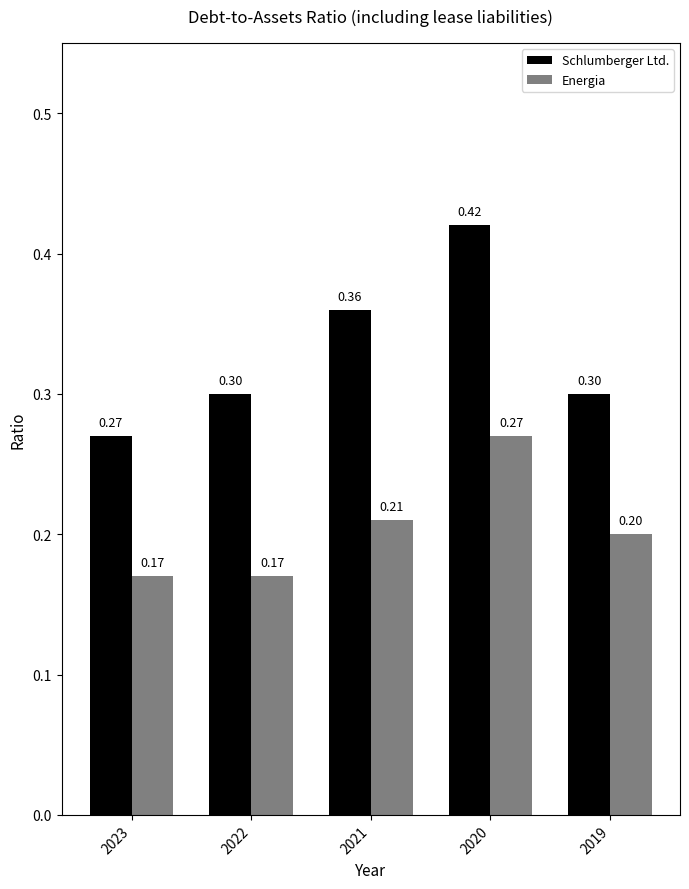

At which label does Schlumberger Ltd. reach its minimum?

2023